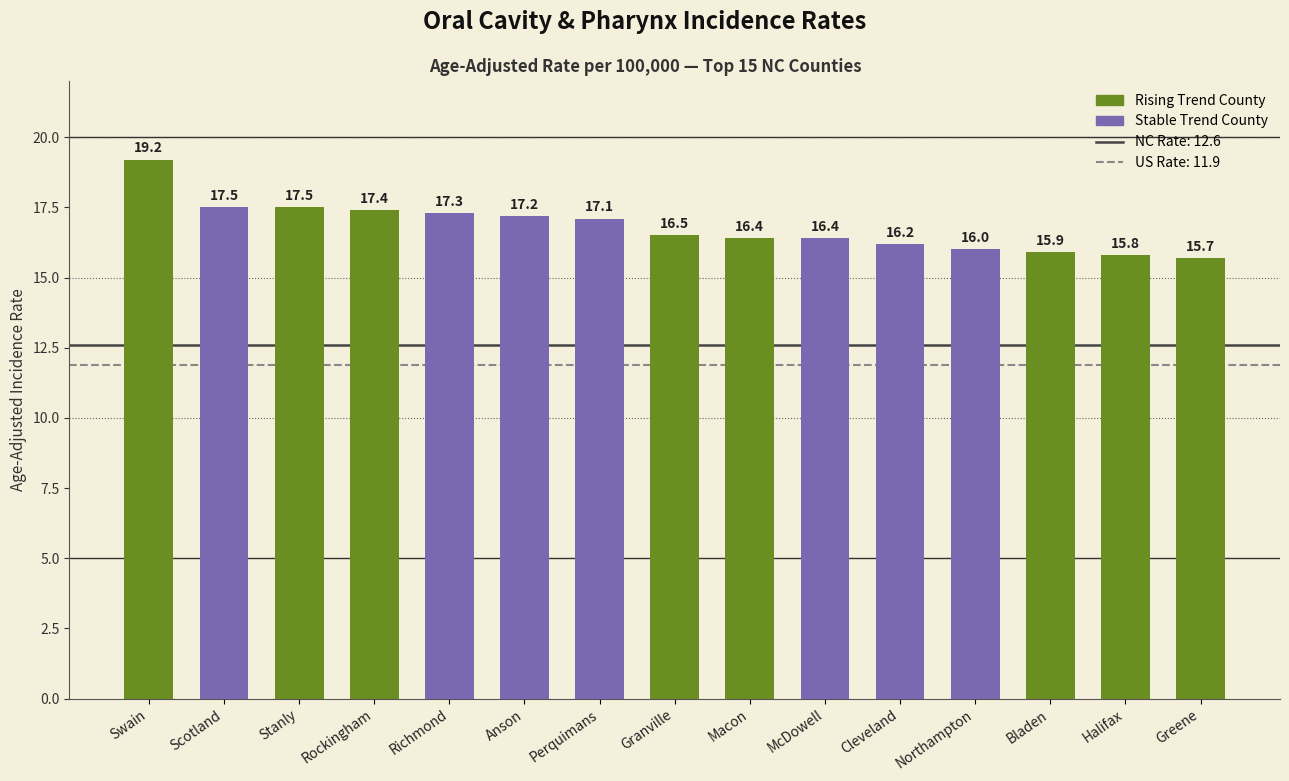

The chart shows a value of 21.3 at Bladen. True or false?

False